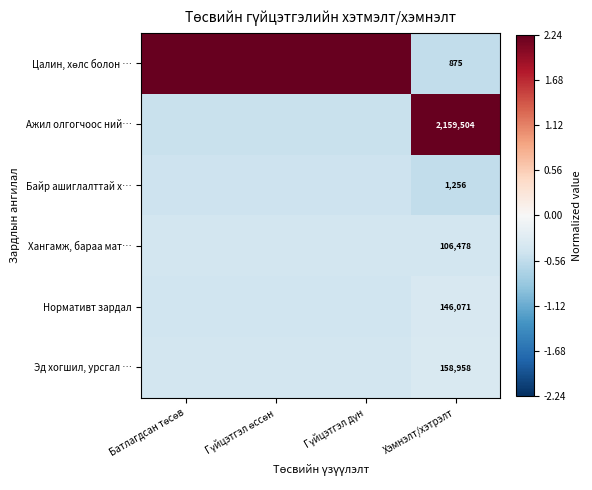

At which label does Цалин, хөлс болон … first exceed 2?

Батлагдсан төсөв